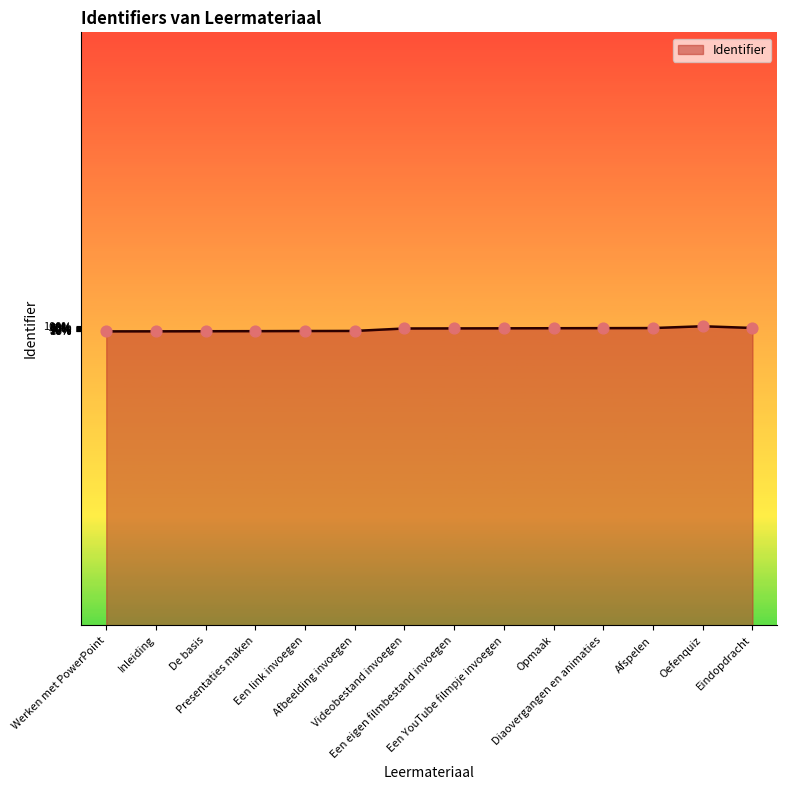

Is this an area chart (filled region under the line)?

Yes